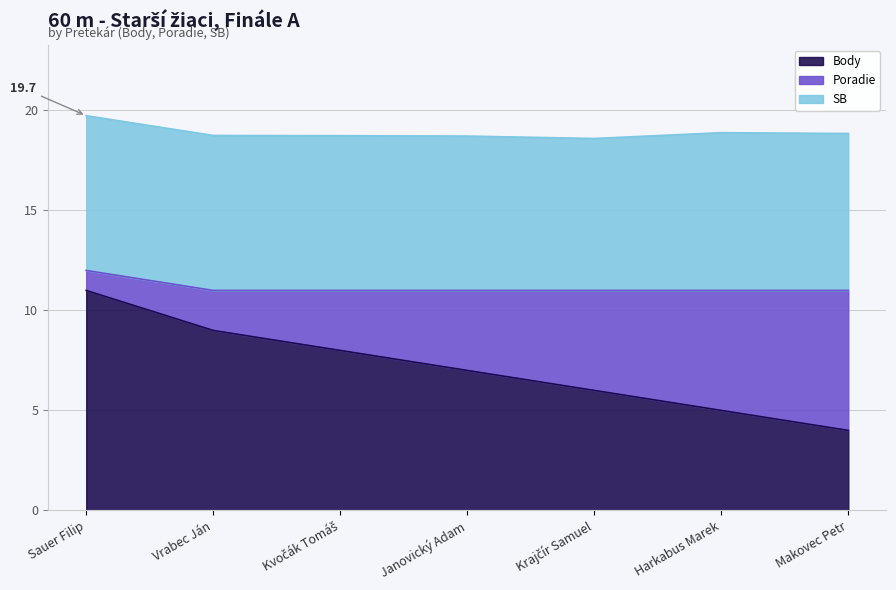

Does the chart have visible grid lines?

Yes